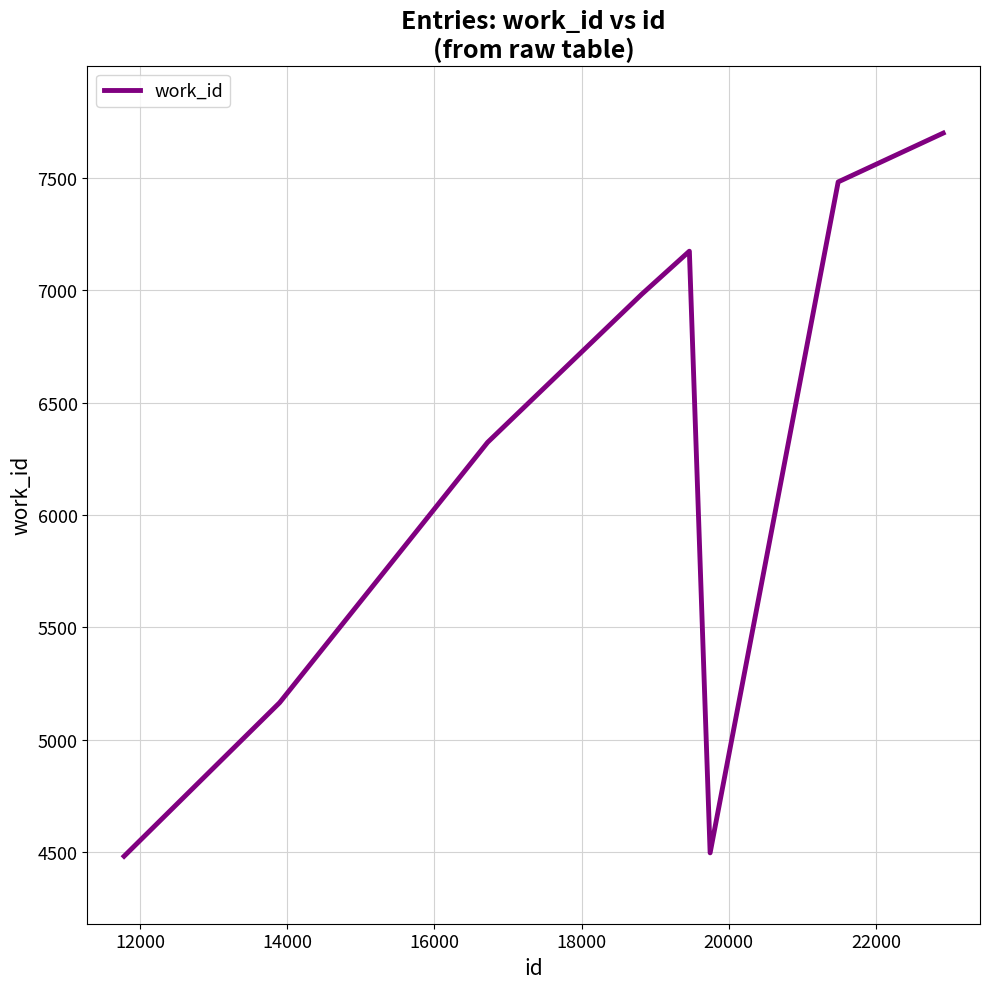

What is the minimum value shown in the chart?

4483